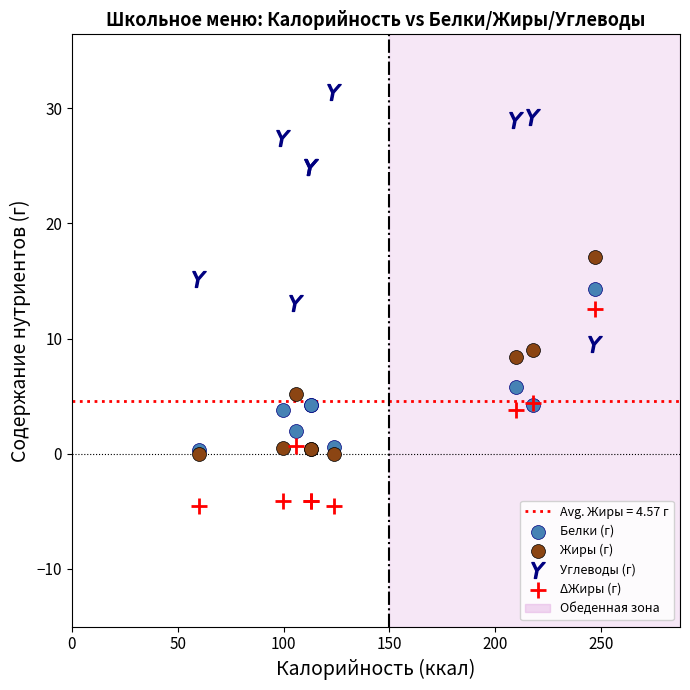

In the Углеводы (г) series, what Y value is closest to 20?

15.2